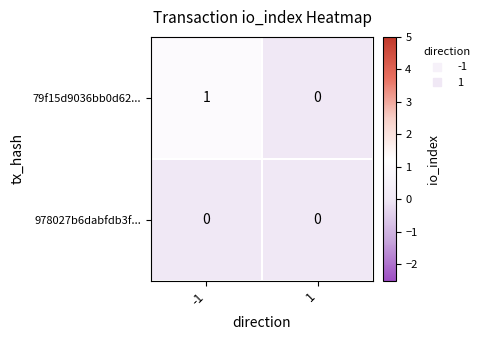

Rank the series by their maximum value, from lowest to highest.

978027b6dabfdb3f..., 79f15d9036bb0d62...